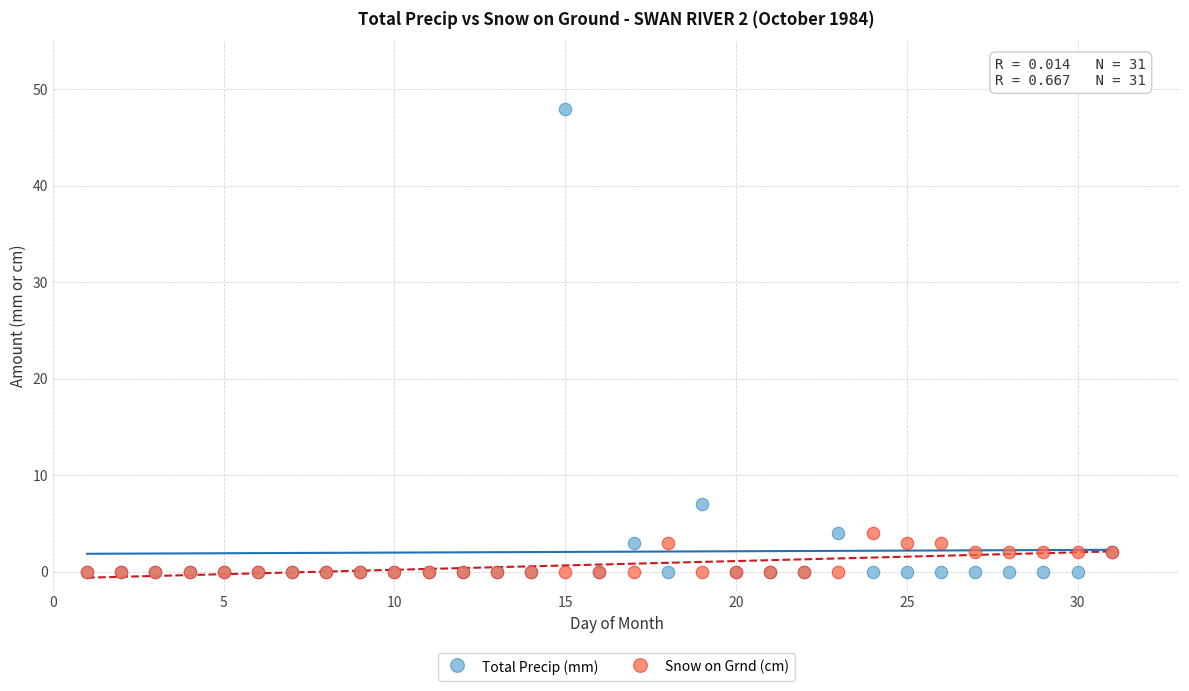

In the Total Precip (mm) series, what Y value is closest to 24?

7